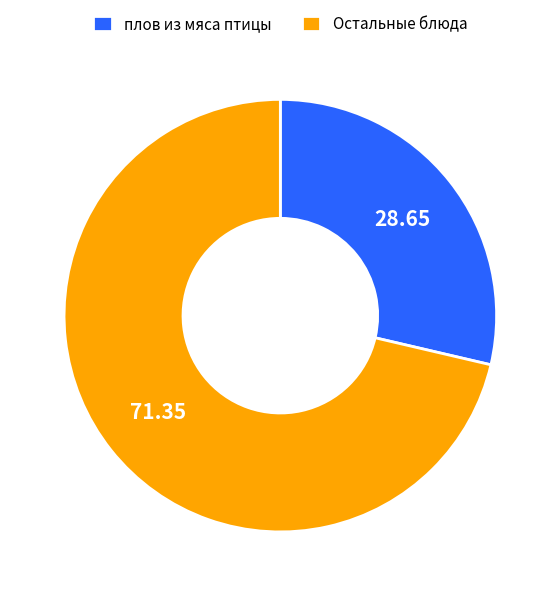

Does плов из мяса птицы account for over 50% of the chart?

No